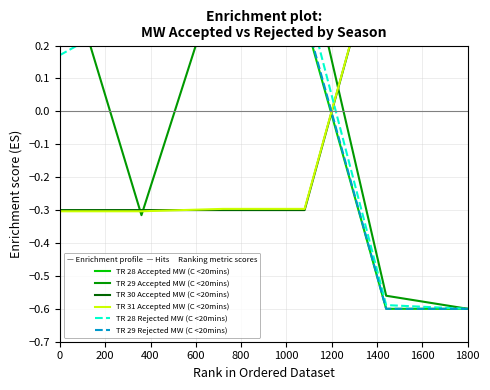

How many TR 28 Accepted MW (C <20mins) values are between 0 and 1?

4